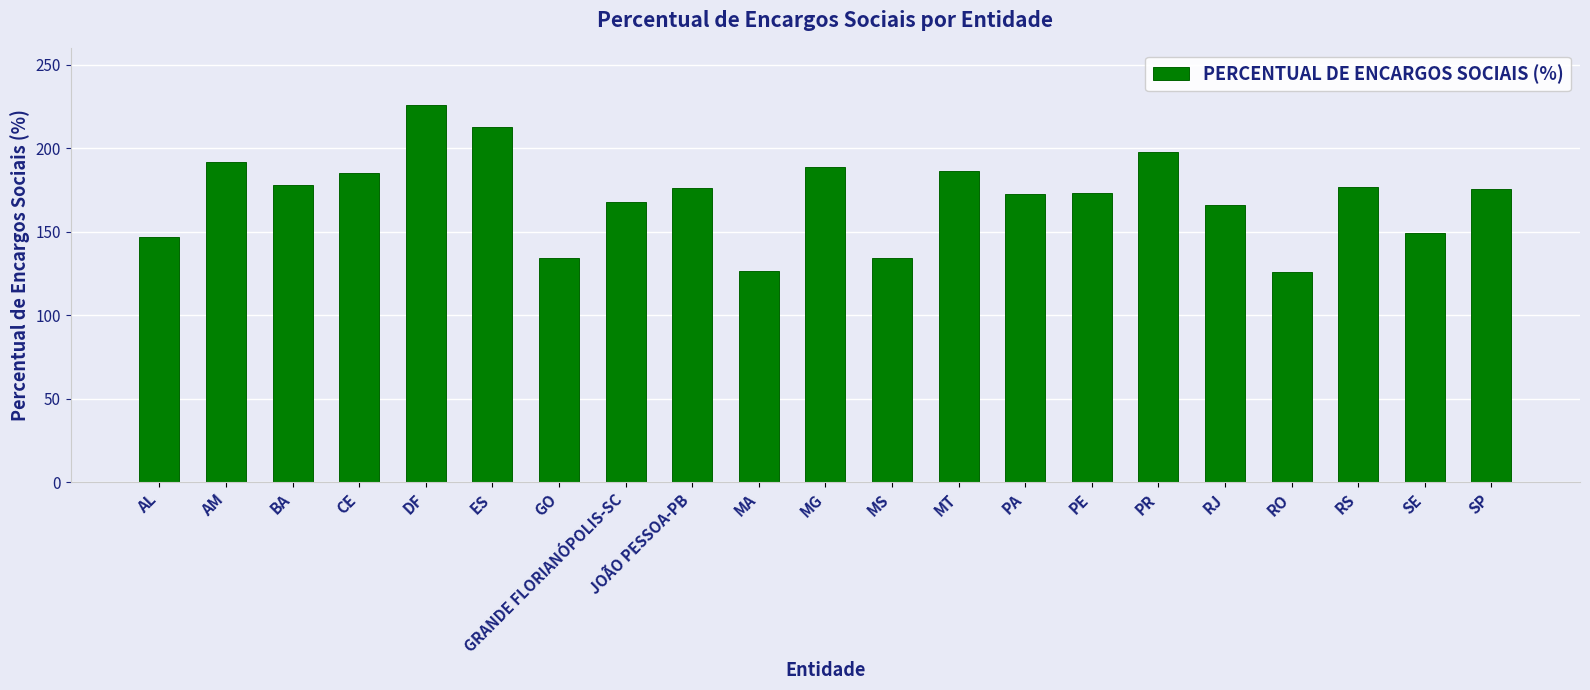

What is the average value?

171.1